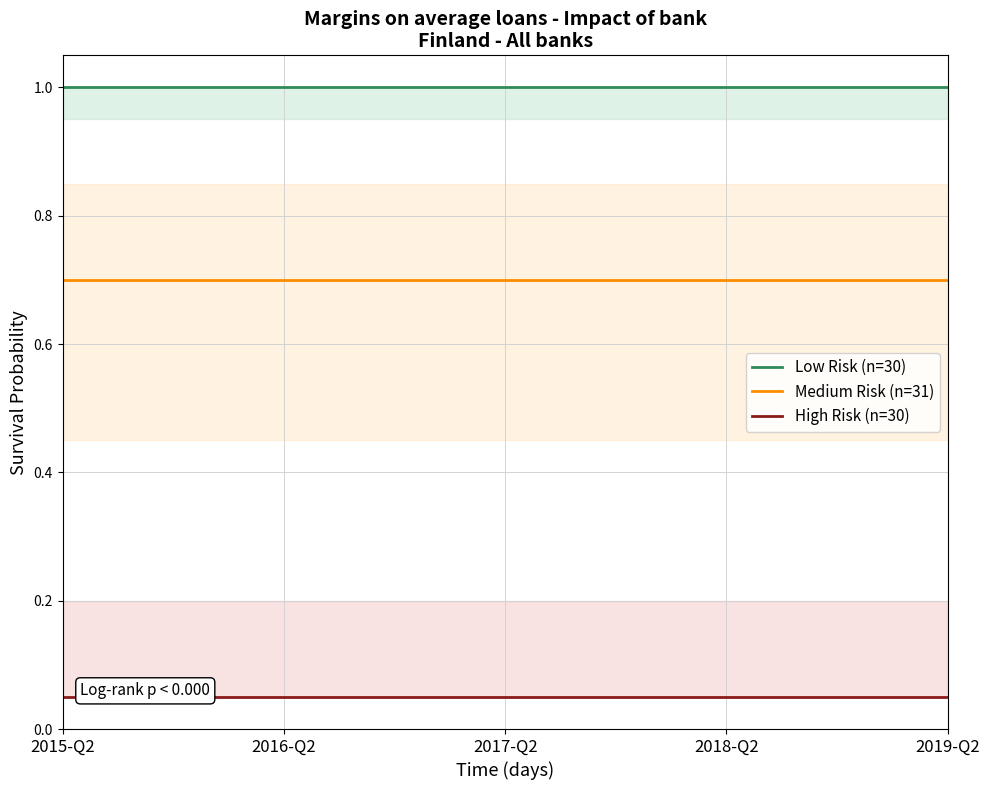

Which label corresponds to the smallest value in the chart?

2015-Q2